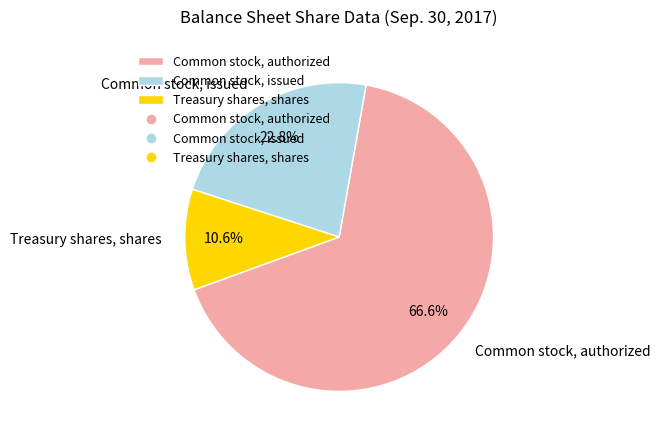

What is the ratio of the value at Treasury shares, shares to the value at Common stock, authorized?

0.2